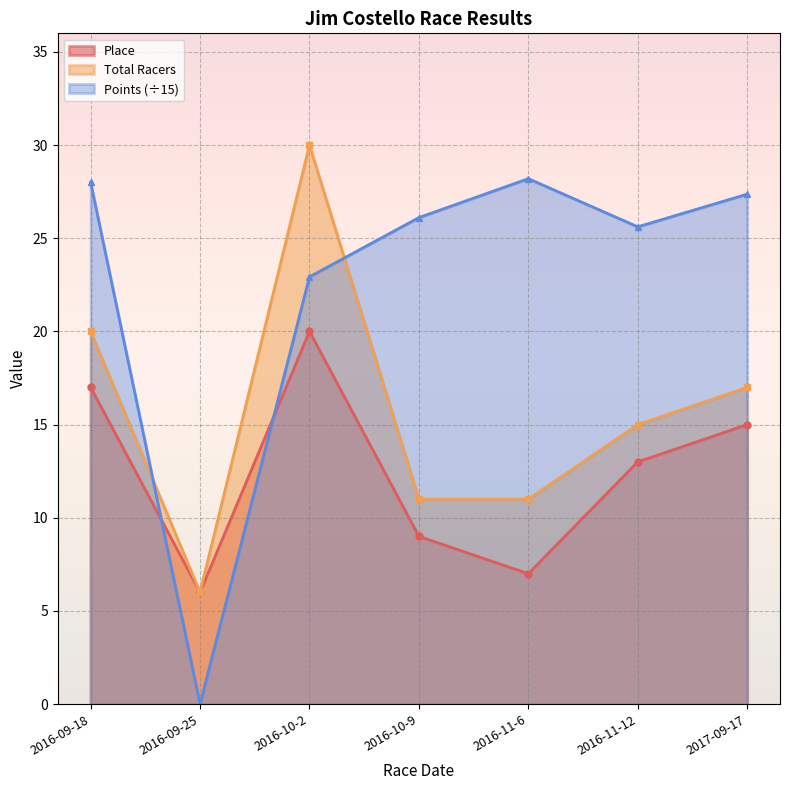

Is it true that Points equals 43.0 at 2016-11-12?

False